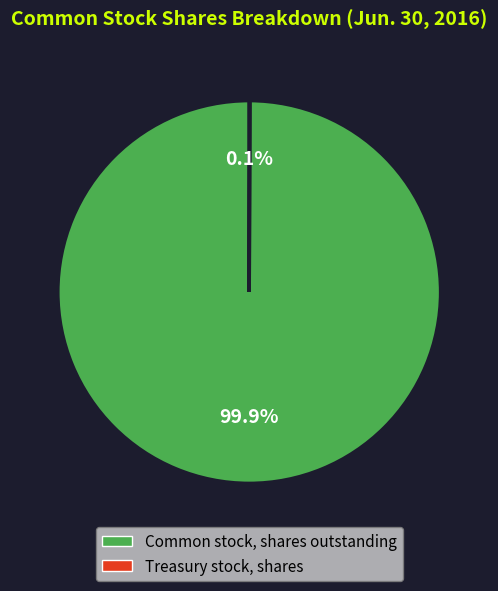

What is the majority slice?

Common stock, shares outstanding